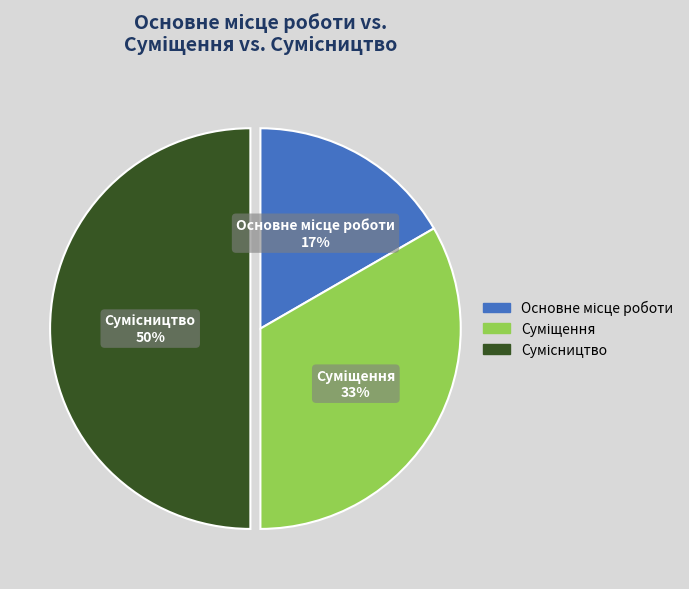

To the nearest percent, what is the difference between the largest and smallest slice percentages?

33%